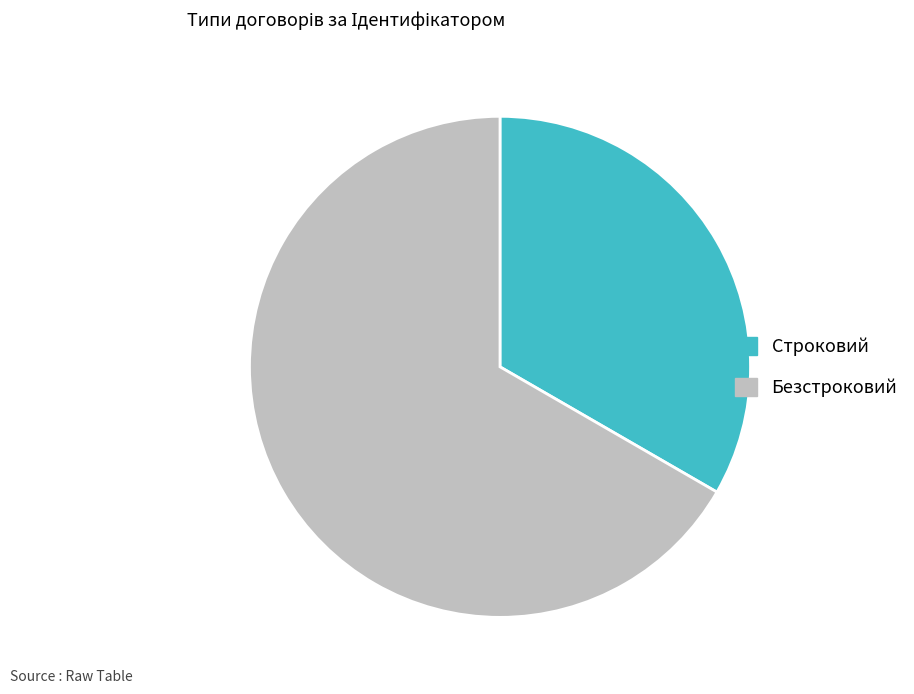

The Безстроковий slice represents 67% of the pie. True or false?

True